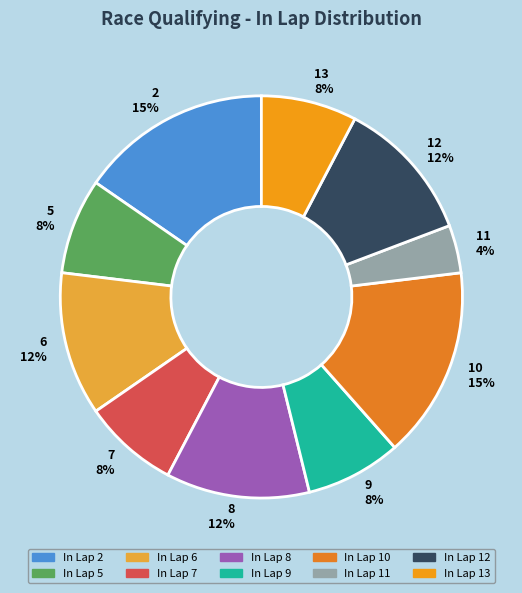

Count the number of slices in the pie.

10